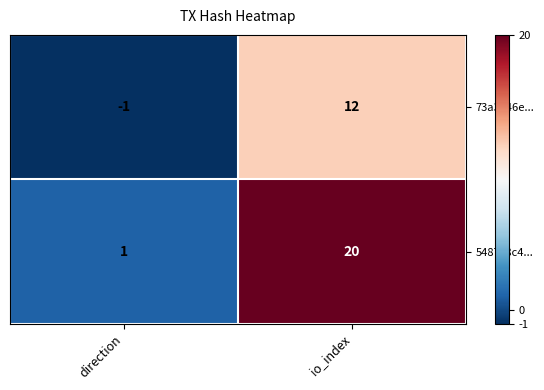

What is the approximate value of 73a3846e... at io_index?

12